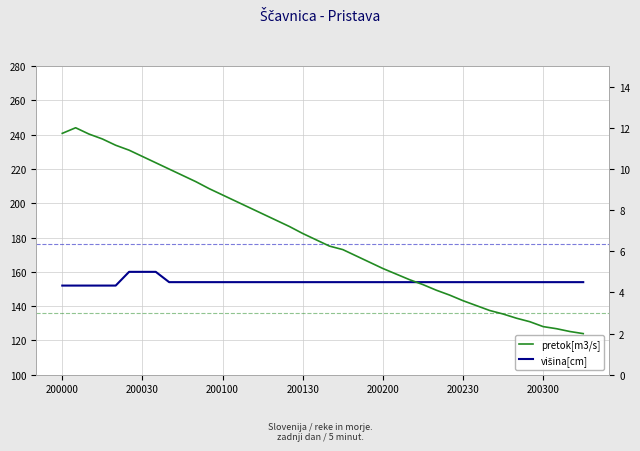

What is the difference between the maximum and second lowest values in the višina[cm] series?

8.0